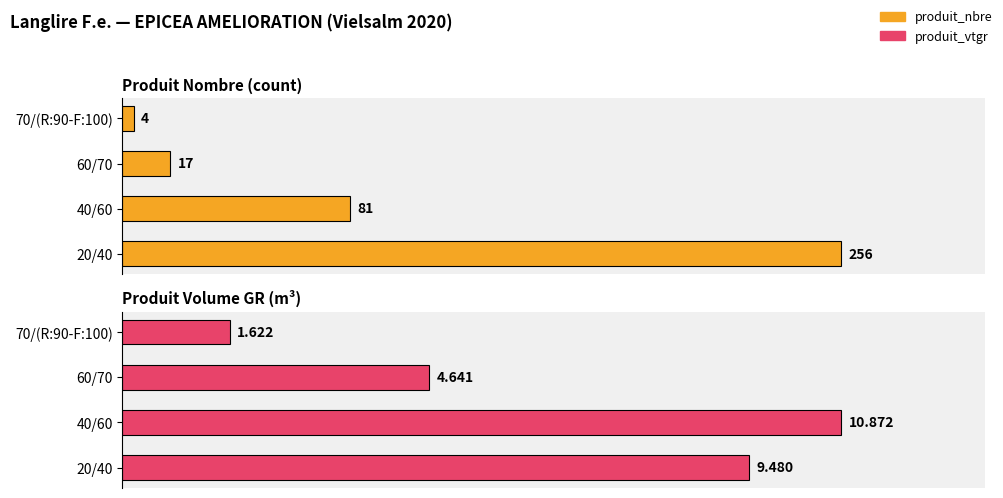

How many values in the produit_nbre series exceed 31?

2